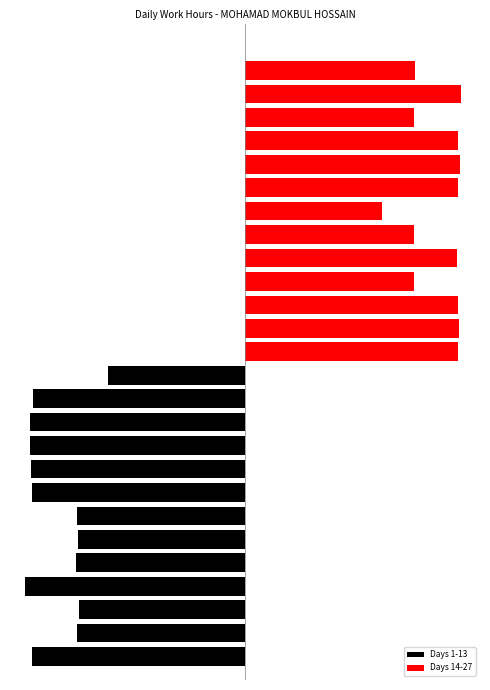

Which has a higher value, 8 or 2?

2